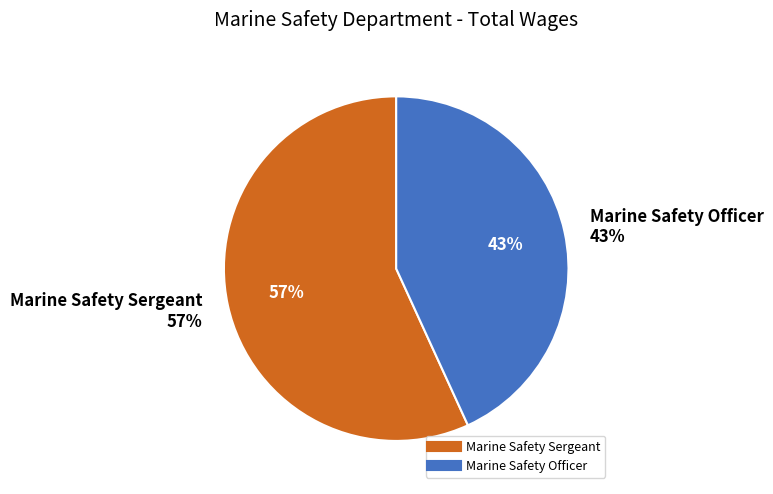

The Marine Safety Sergeant slice represents 71% of the pie. True or false?

False